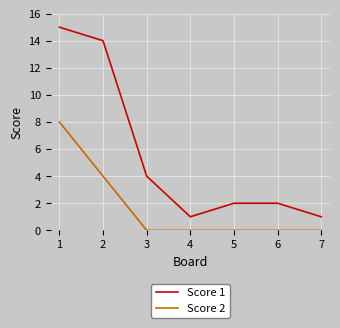

True or false: Score 1 and Score 2 intersect in this chart.

False